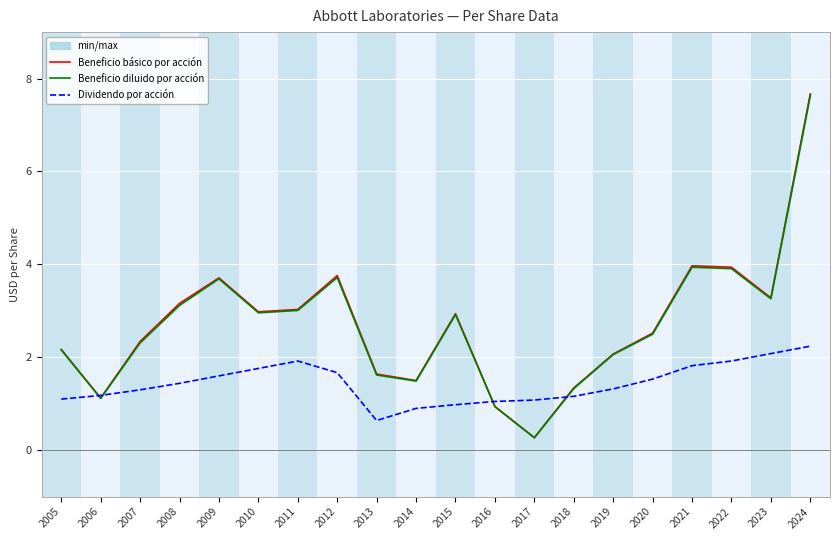

What is the difference between the second highest and minimum values in the Dividendo por acción series?

1.4